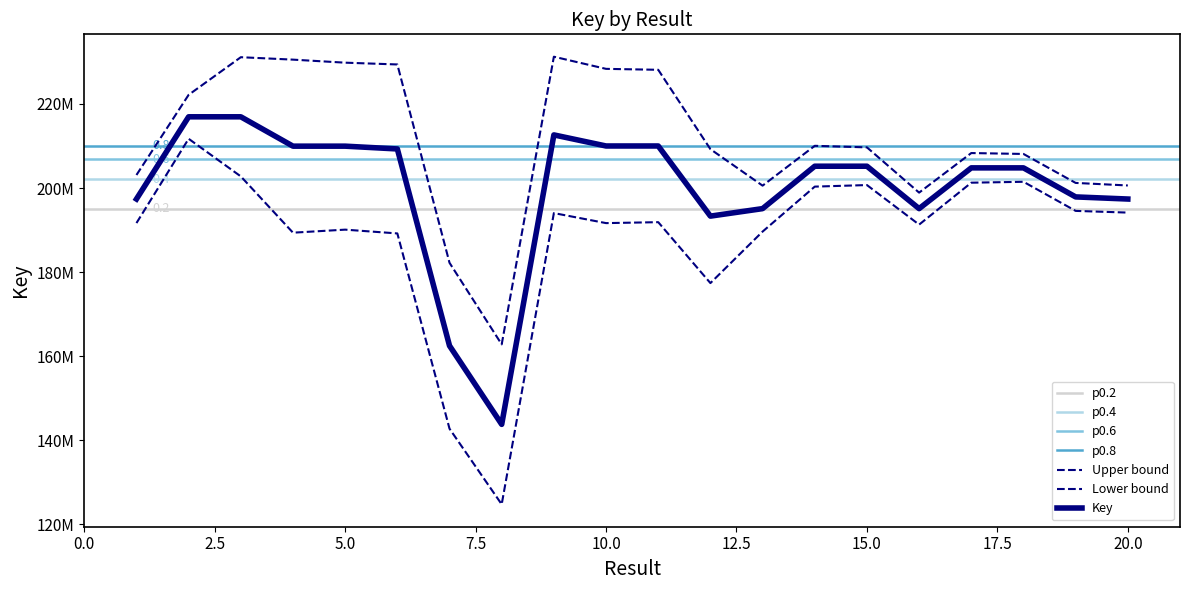

The value at 18 is 204798140. True or false?

True